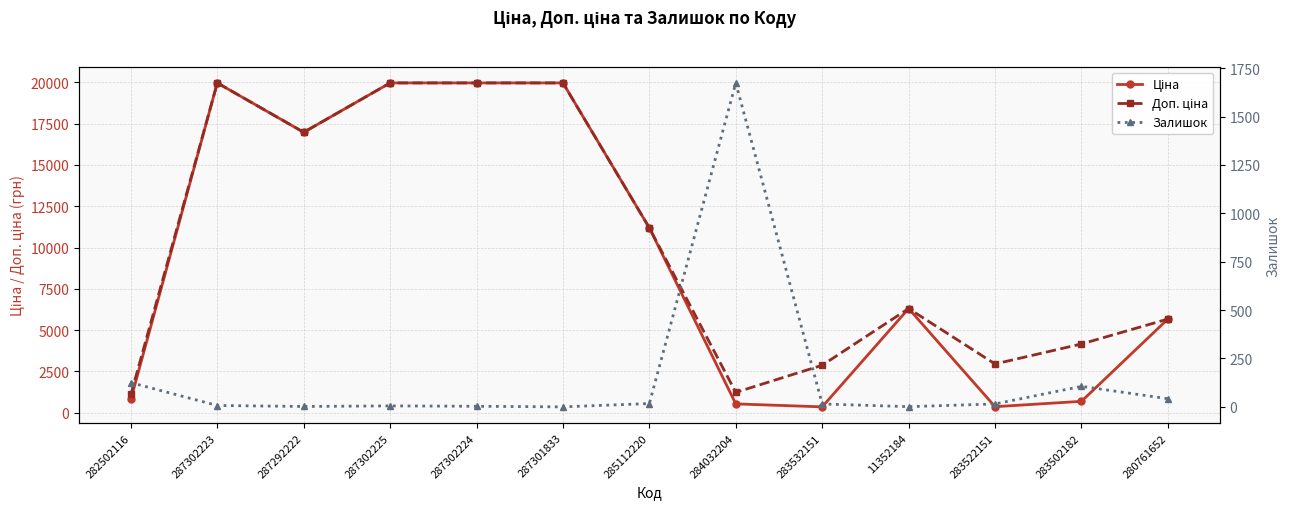

What is the label of the 9th point from the left?

283532151